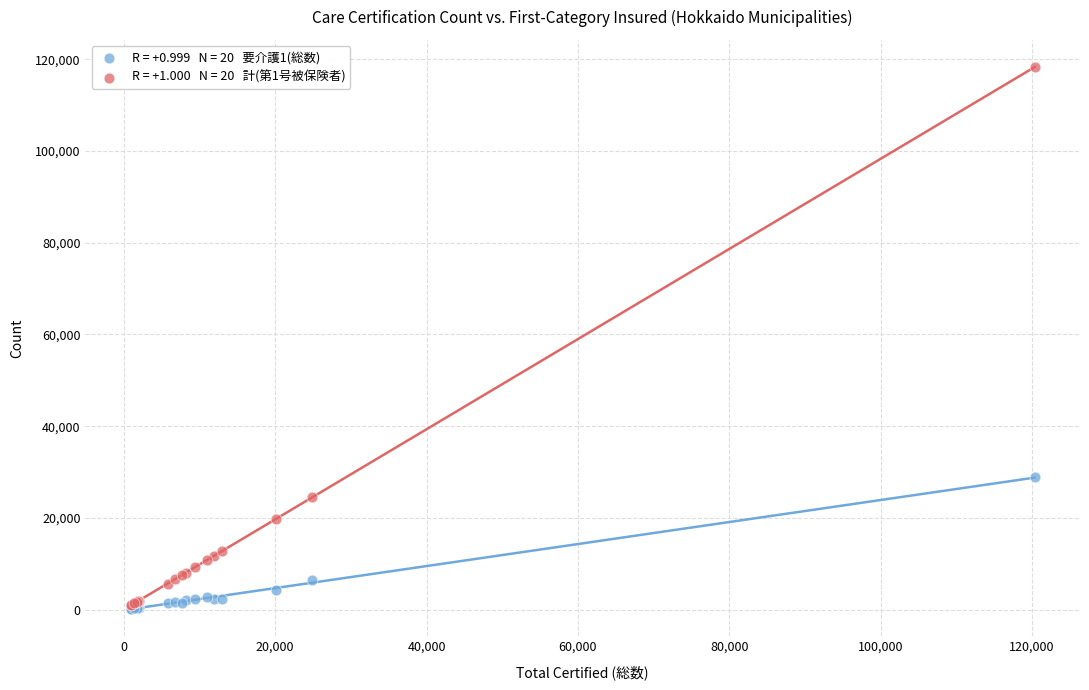

Across all series, what Y value is closest to 59262?

28822